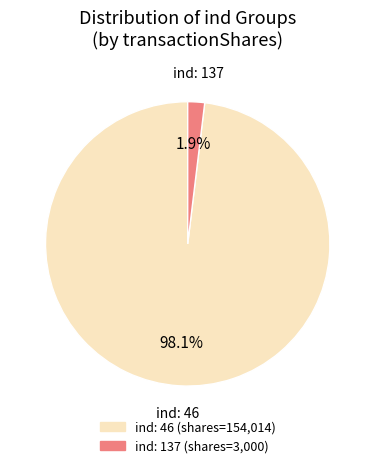

Does any single category account for the majority?

Yes